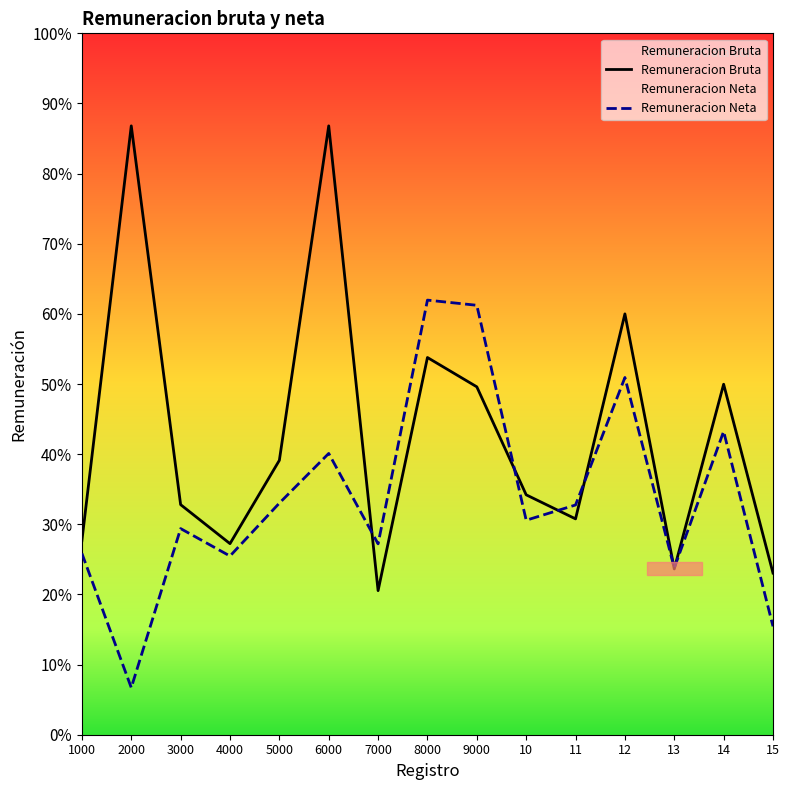

Rank the series by their maximum value, from lowest to highest.

Remuneracion Neta, Remuneracion Bruta